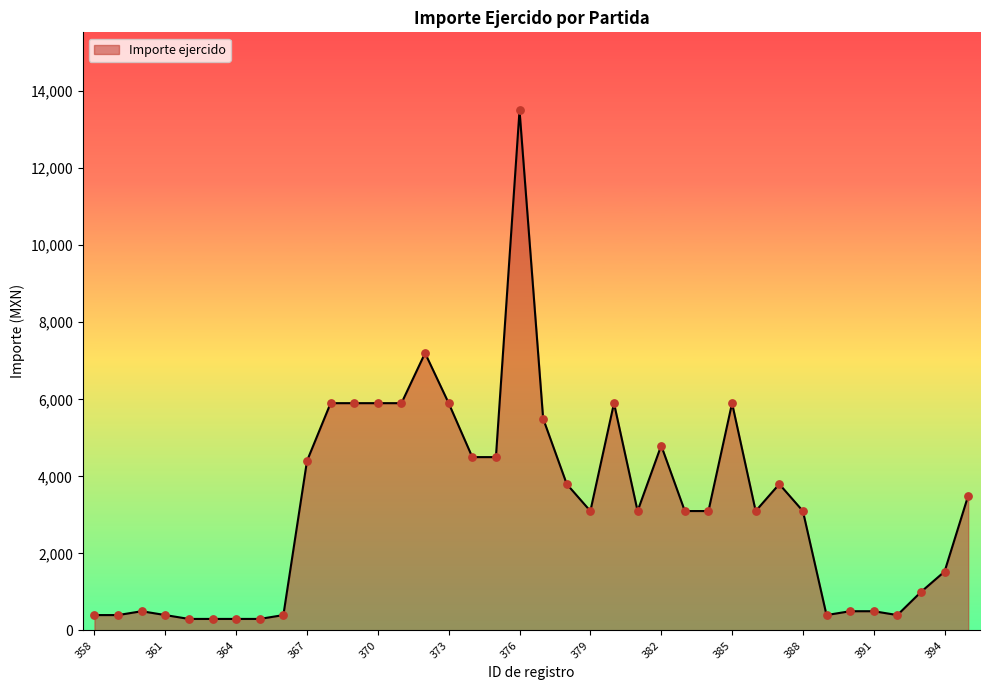

What is the difference between the maximum and minimum values?

13200